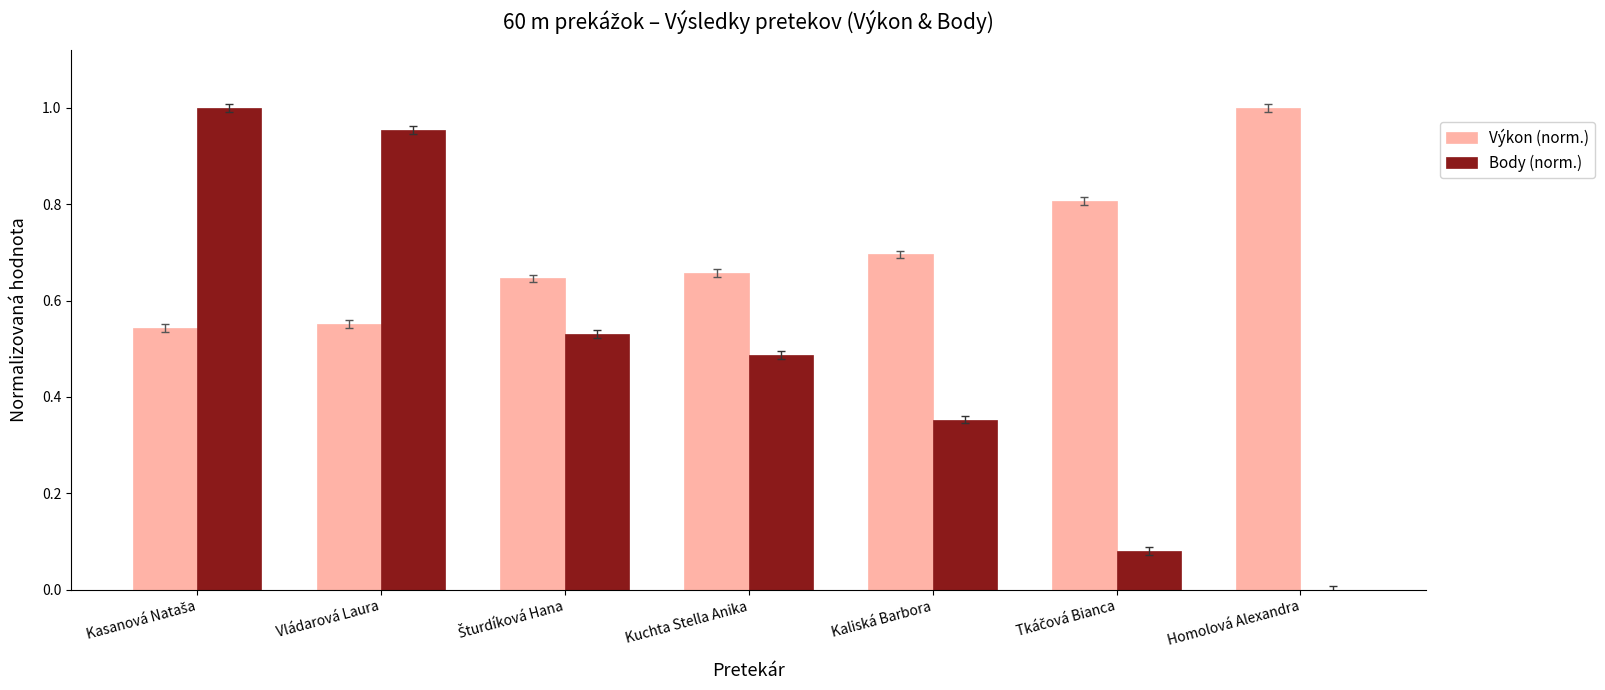

Which series changed the most between Kuchta Stella Anika and Kaliská Barbora?

Body (norm.)